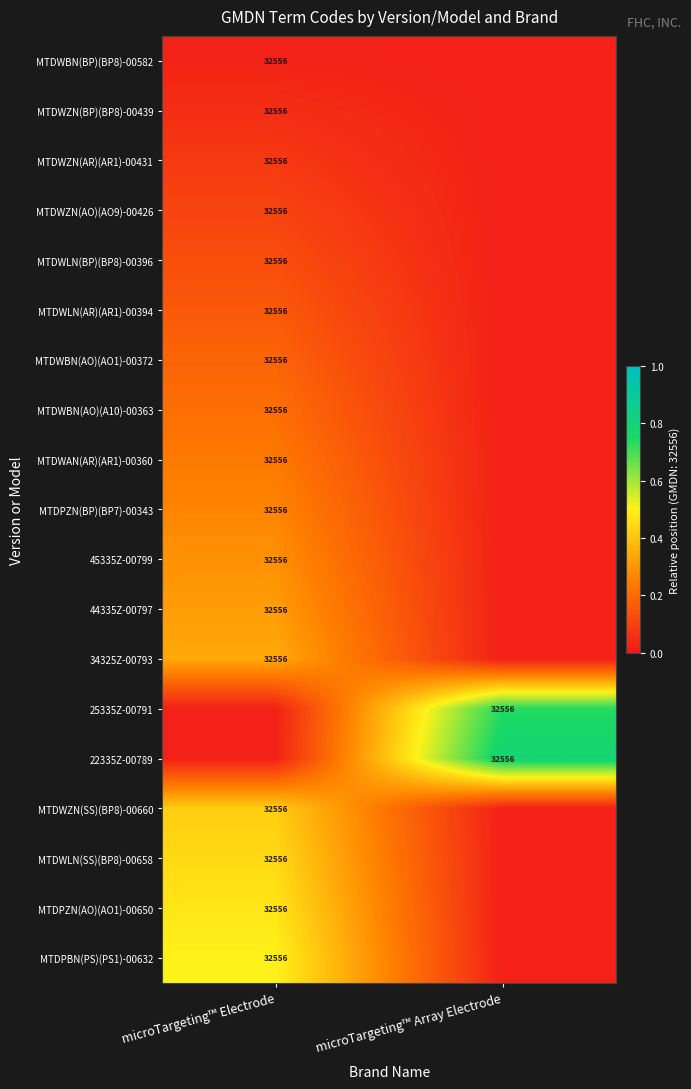

True or false: 45335Z-00799 has a value of 0.0 at microTargeting™ Array Electrode.

True